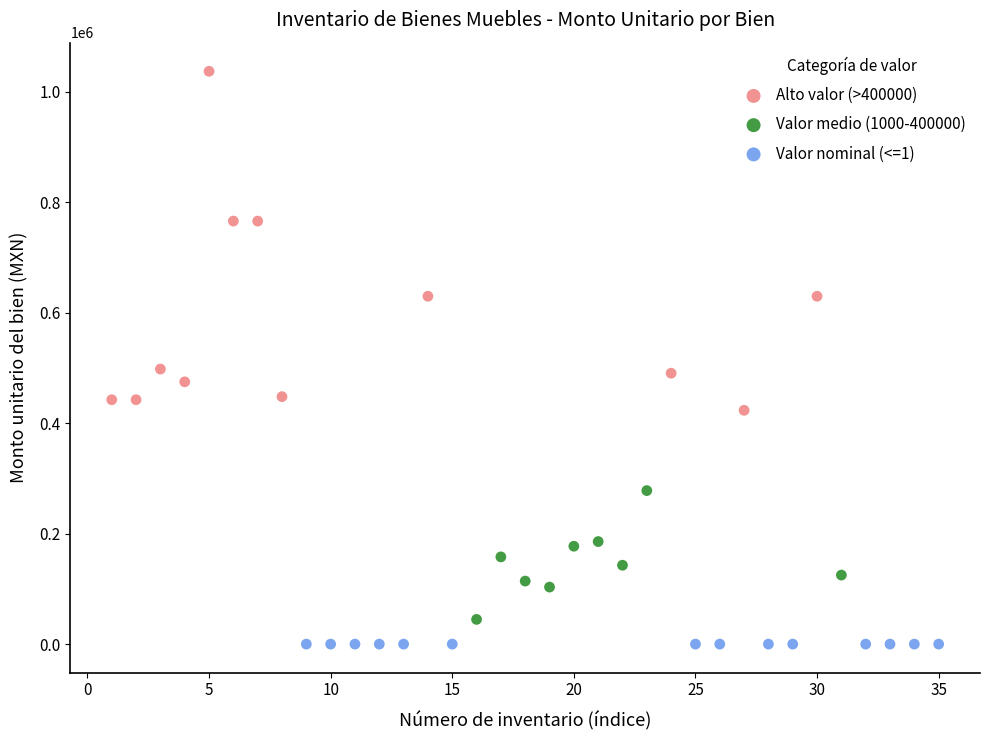

Which series reaches the maximum Y coordinate?

Alto valor (>400000)